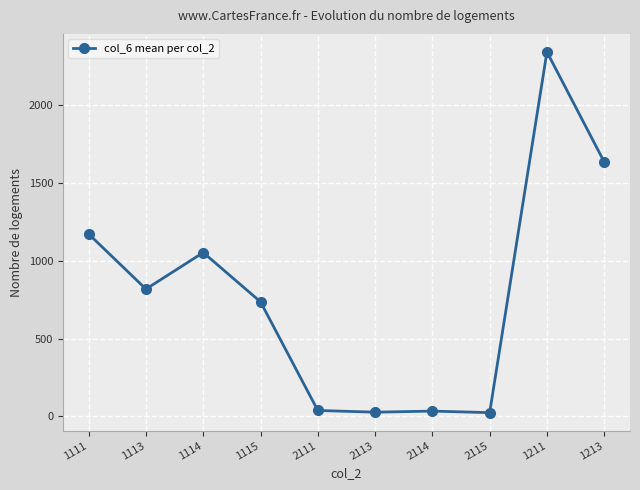

Which category has the highest value across all series?

1211